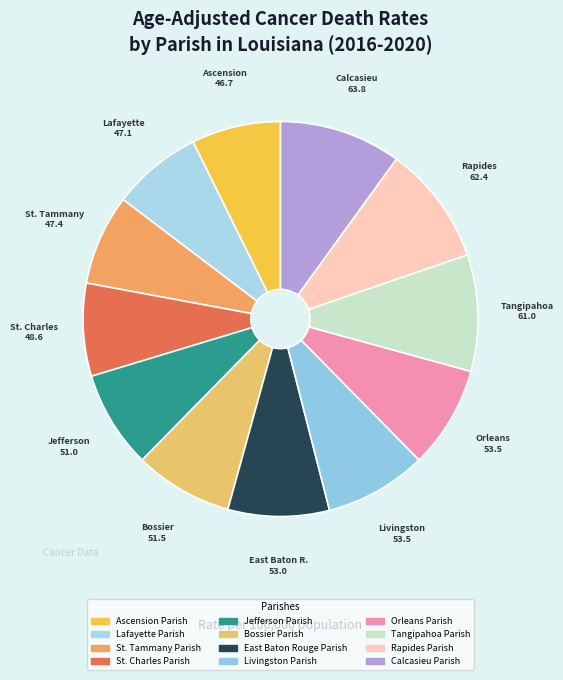

Count the number of slices in the pie.

12